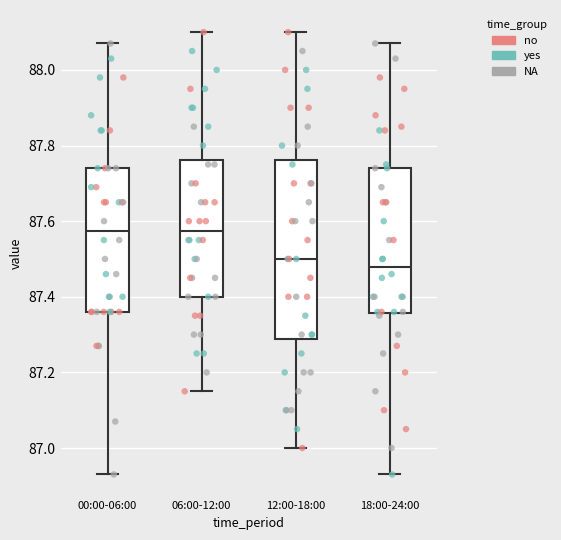

Reading left to right, transcribe this box plot: for each box, give where its median line is, the range the box spans, and where its two whiskers end, as read against the y-axis. The values are not printed on the chart, so give them approximately, as read against the axis.

00:00-06:00: median 87.58, box 87.36 to 87.74, whiskers 86.94 to 88.08
06:00-12:00: median 87.58, box 87.40 to 87.76, whiskers 87.16 to 88.10
12:00-18:00: median 87.50, box 87.28 to 87.76, whiskers 87.00 to 88.10
18:00-24:00: median 87.48, box 87.36 to 87.74, whiskers 86.94 to 88.08